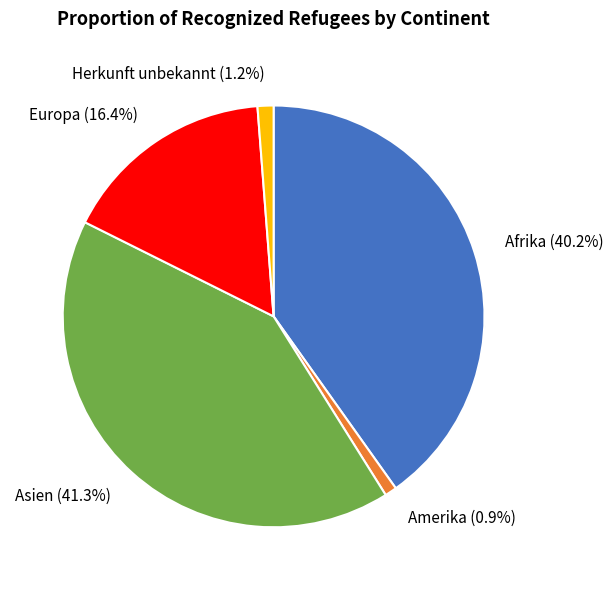

How many segments does this pie chart have?

5